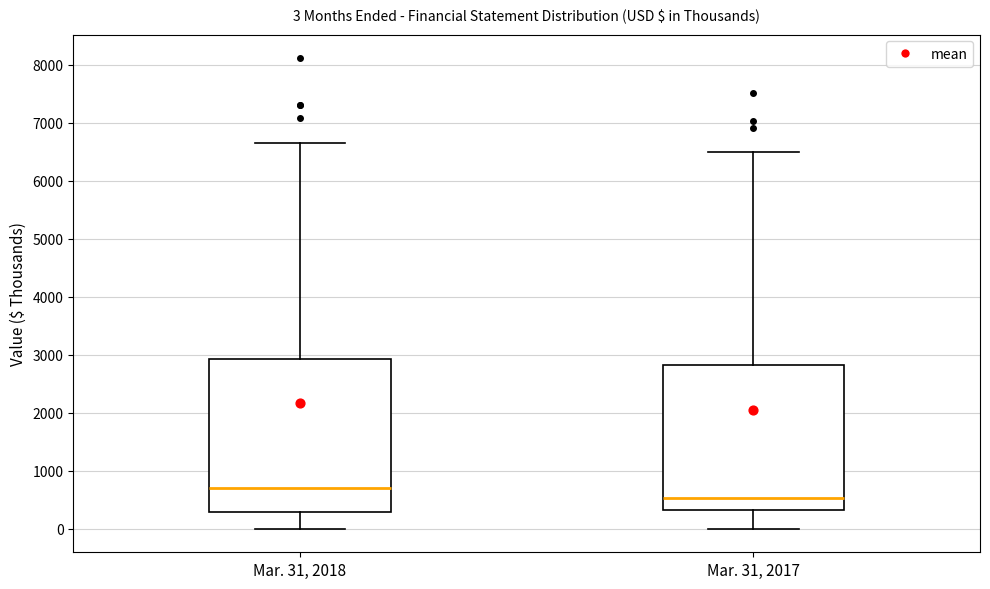

Which box has the lowest median line?

Mar. 31, 2017